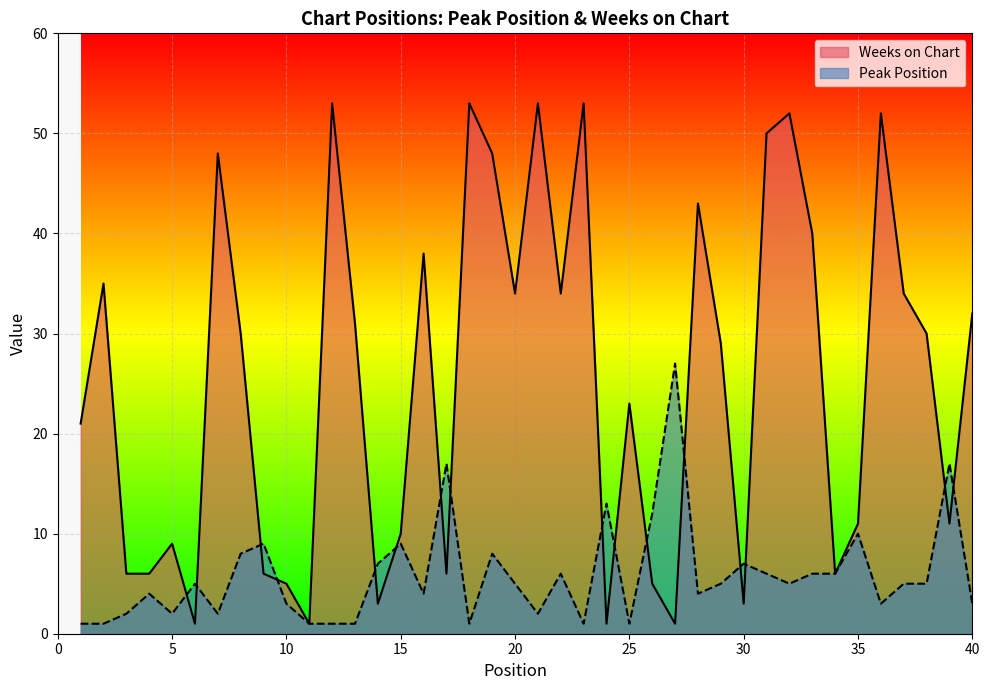

What is the sum of all Weeks on Chart values?

1007